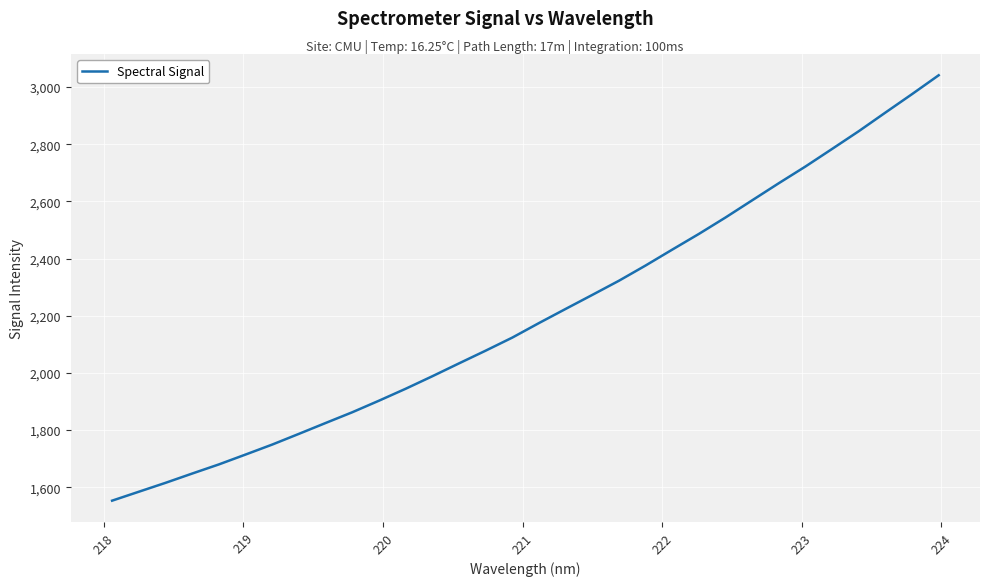

What is the difference between the maximum and minimum values?

1488.8